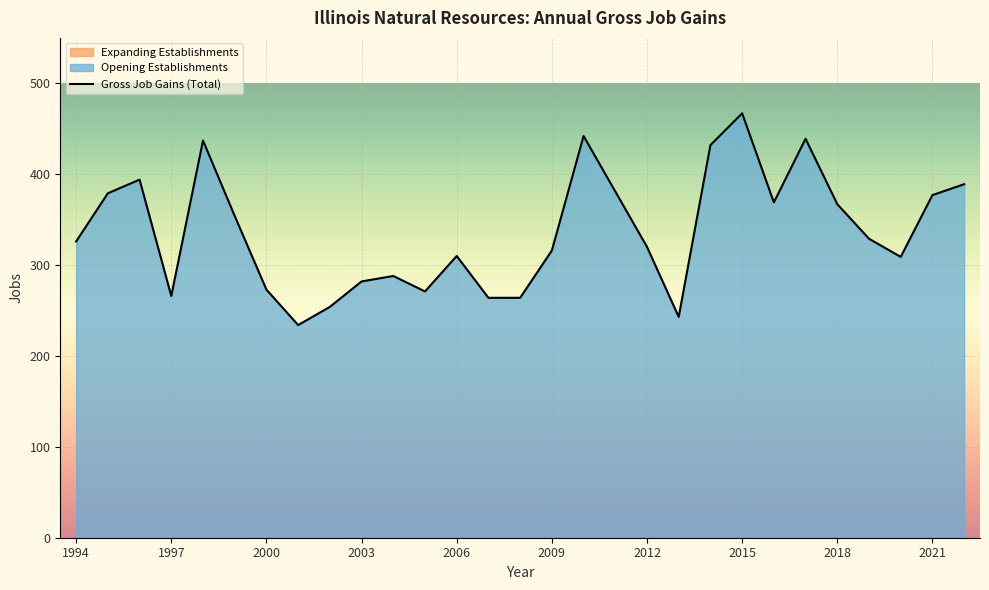

How many interior local peaks (higher than both neighbors) does the data have?

7